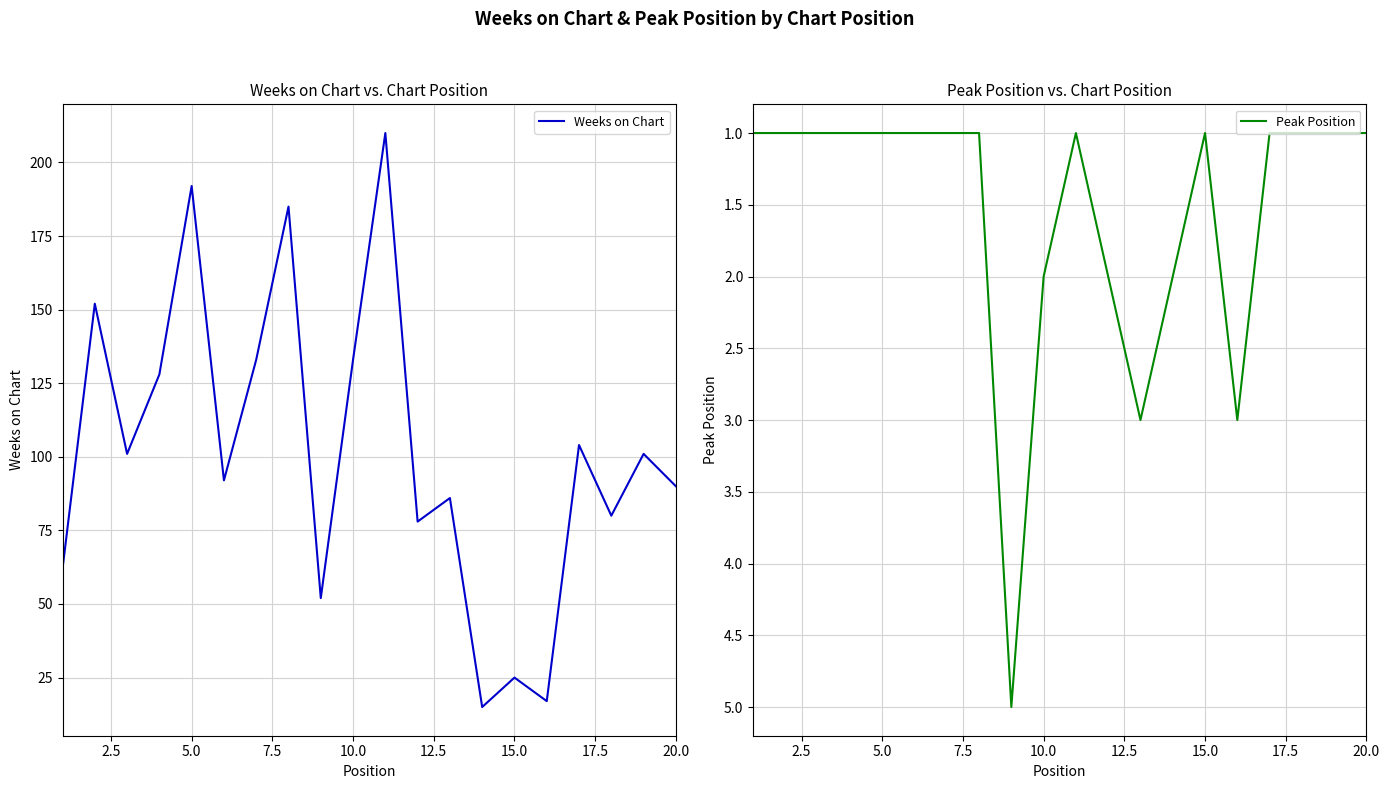

Reading left to right, list all the values displayed in this chart.

Weeks on Chart: 62	152	101	128	192	92	133	185	52	133	210	78	86	15	25	17	104	80	101	90
Peak Position: 1	1	1	1	1	1	1	1	5	2	1	2	3	2	1	3	1	1	1	1